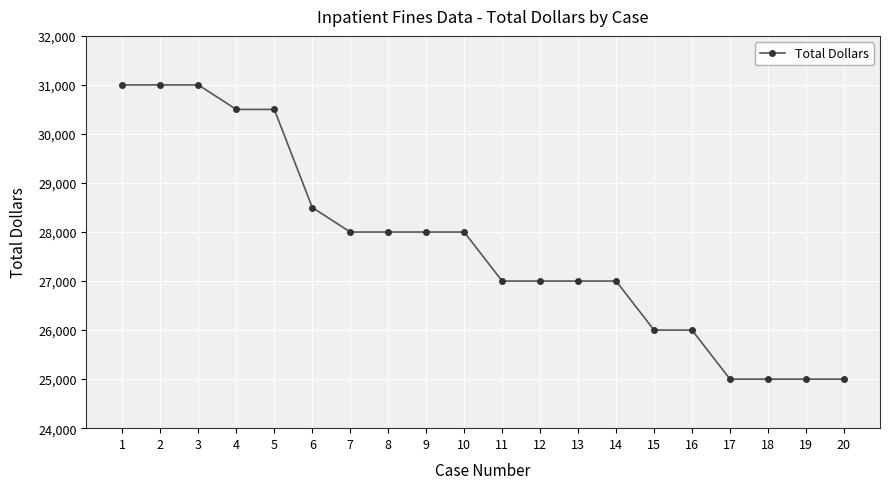

What is the minimum value shown in the chart?

25000